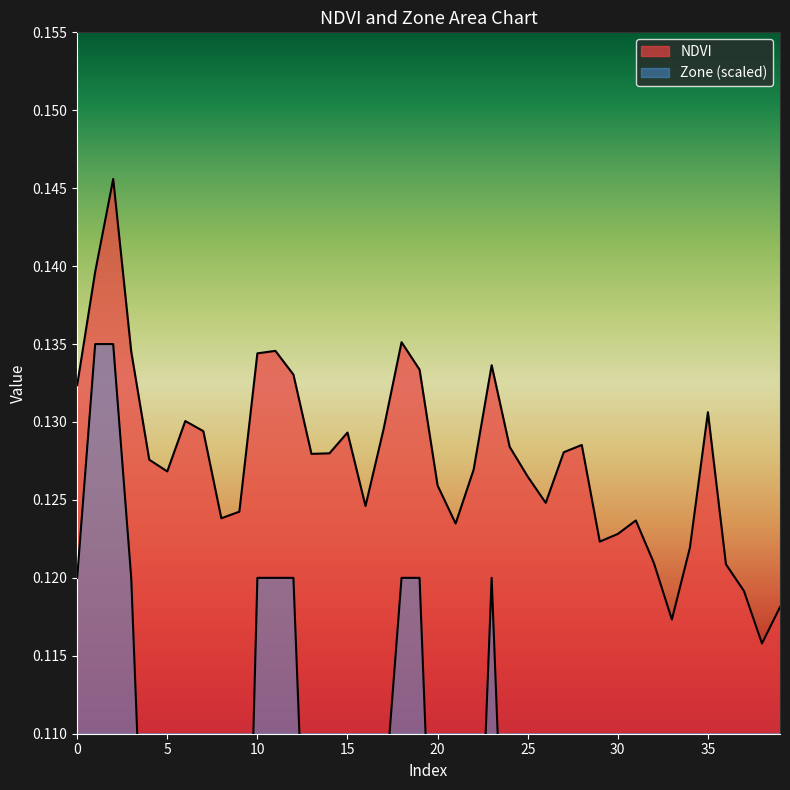

What is the greatest value displayed?

0.1